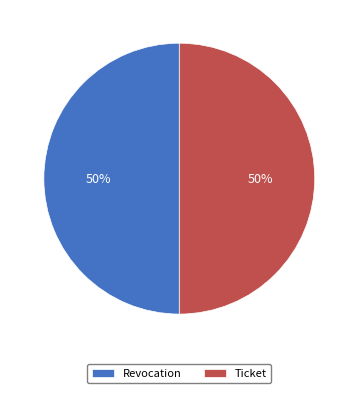

The Revocation slice represents 50% of the pie. True or false?

True